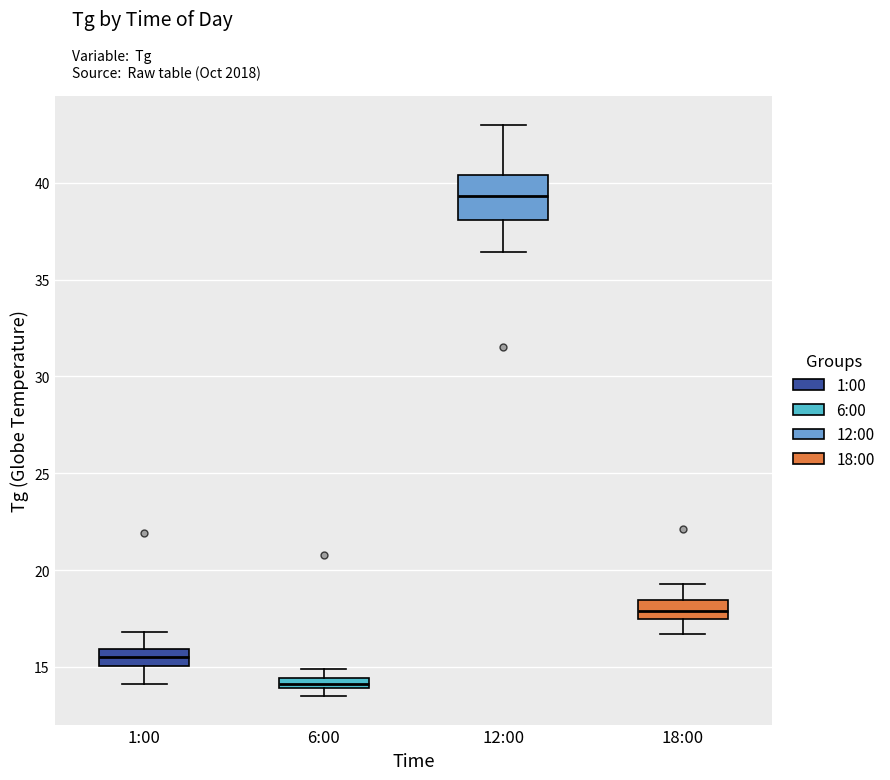

Where does the lower whisker of the box for 1:00 end on the y-axis? The values are not printed on the chart, so give them approximately, as read against the axis.

14.0